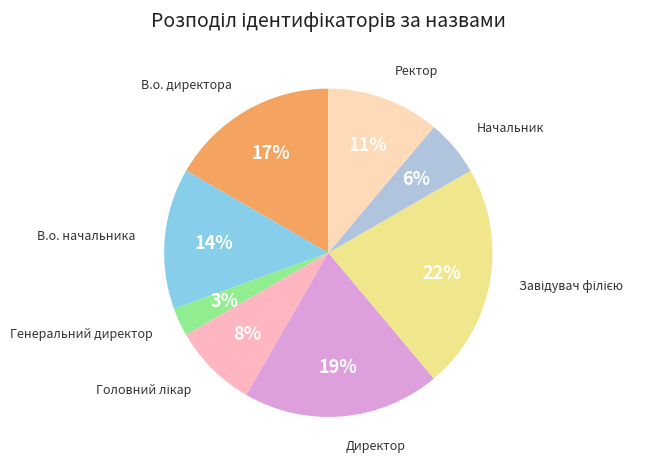

How many slices are in this pie chart?

8